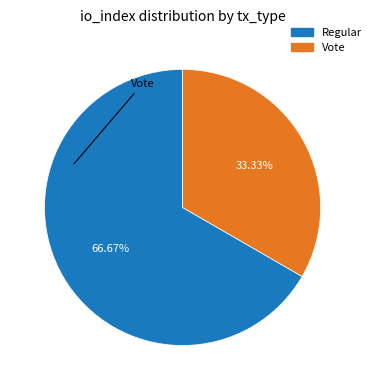

Rank the categories by value from lowest to highest.

Vote, Regular